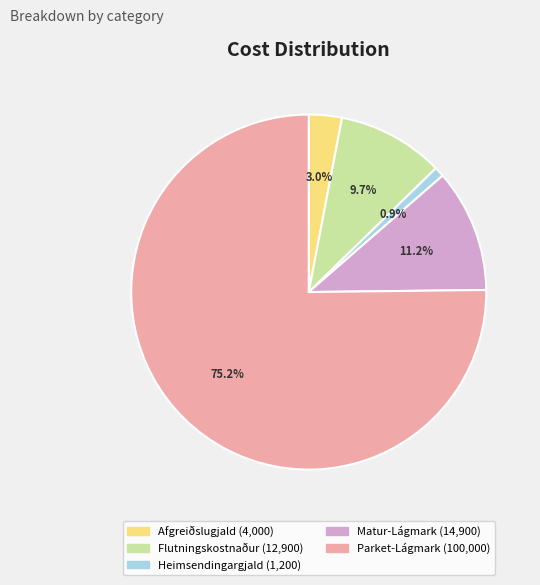

How many segments does this pie chart have?

5